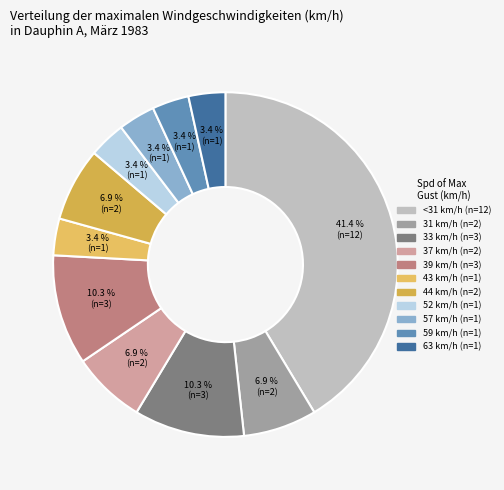

Count the number of slices in the pie.

11